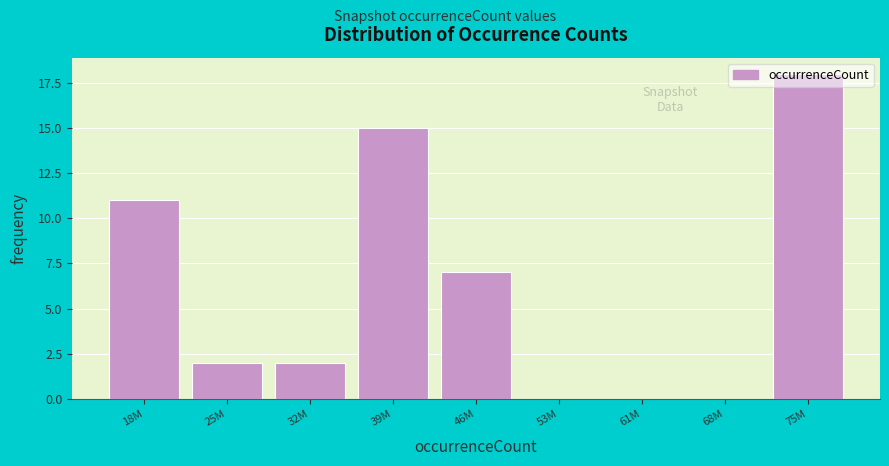

What is the sum of all values?

55